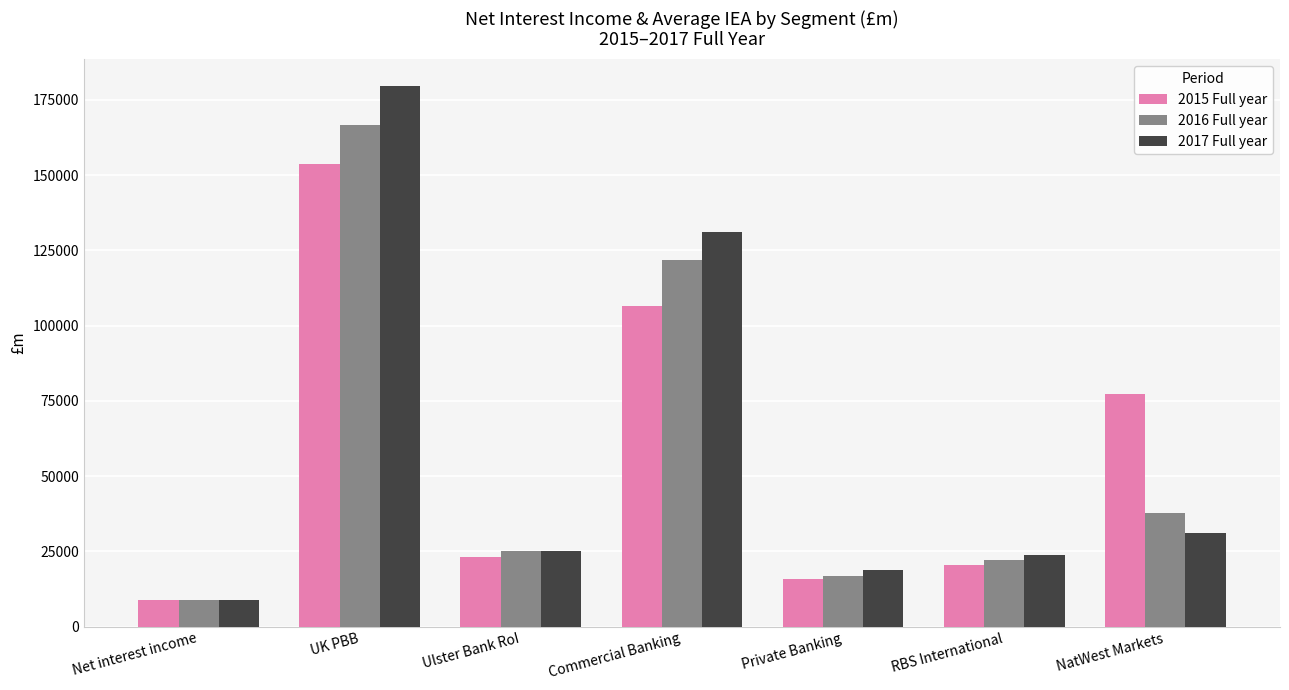

Reading right to left, list all the values displayed in this chart.

2015 Full year: NatWest Markets=77207.8	RBS International=20517.5	Private Banking=15834.6	Commercial Banking=106429.4	Ulster Bank RoI=23231.6	UK PBB=153642.2	Net interest income=8767.0
2016 Full year: NatWest Markets=37855.8	RBS International=22253.8	Private Banking=16886.9	Commercial Banking=121677.3	Ulster Bank RoI=25193.1	UK PBB=166778.3	Net interest income=8708.0
2017 Full year: NatWest Markets=31231.3	RBS International=23930.2	Private Banking=18799.3	Commercial Banking=131177.2	Ulster Bank RoI=25214.3	UK PBB=179452.6	Net interest income=8987.0